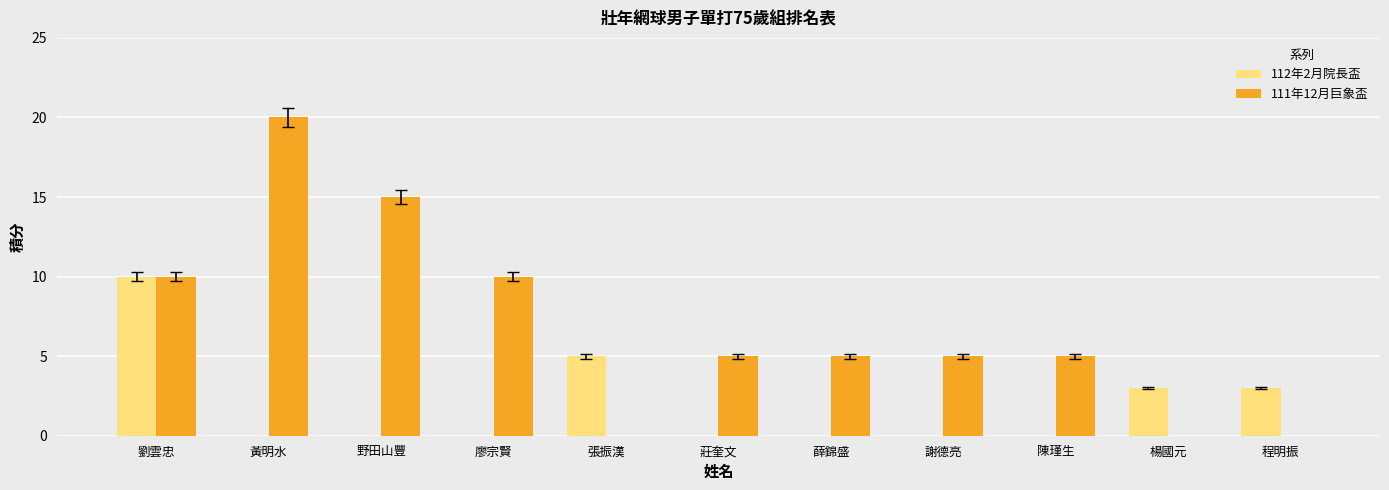

Count the number of data series in this chart.

2